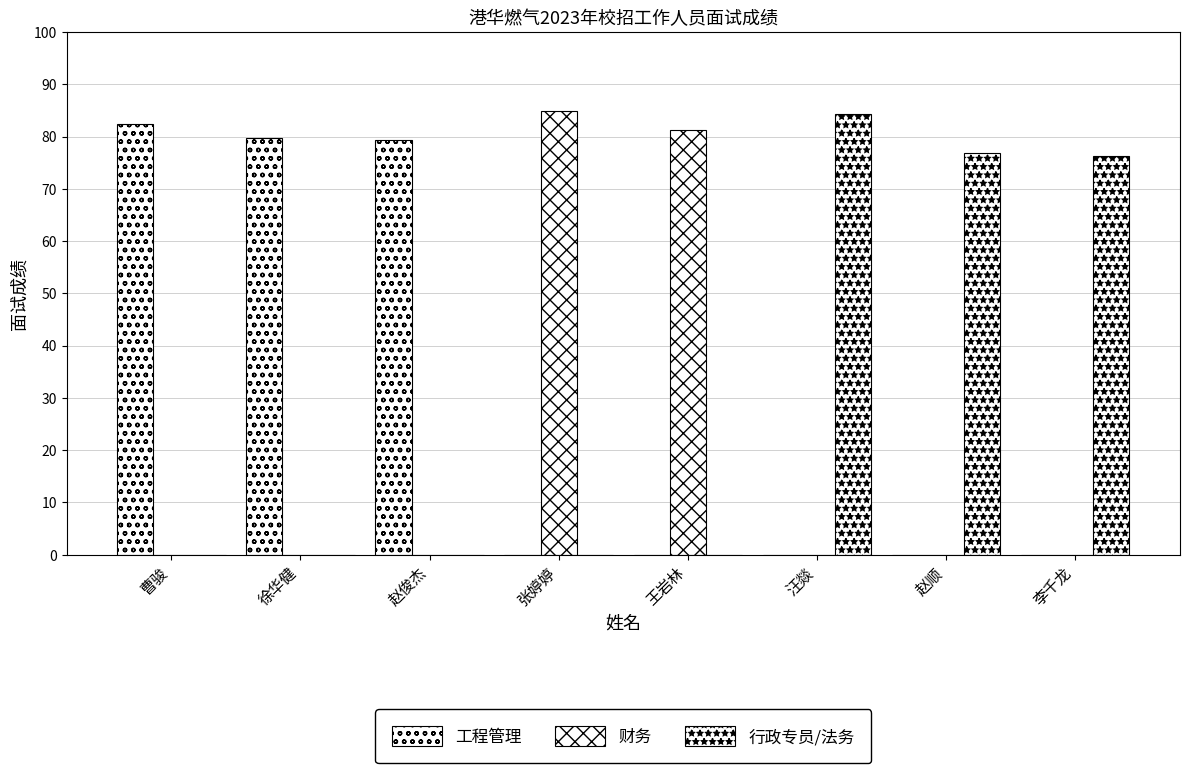

What value does the 财务 series have at 张婷婷?

84.8